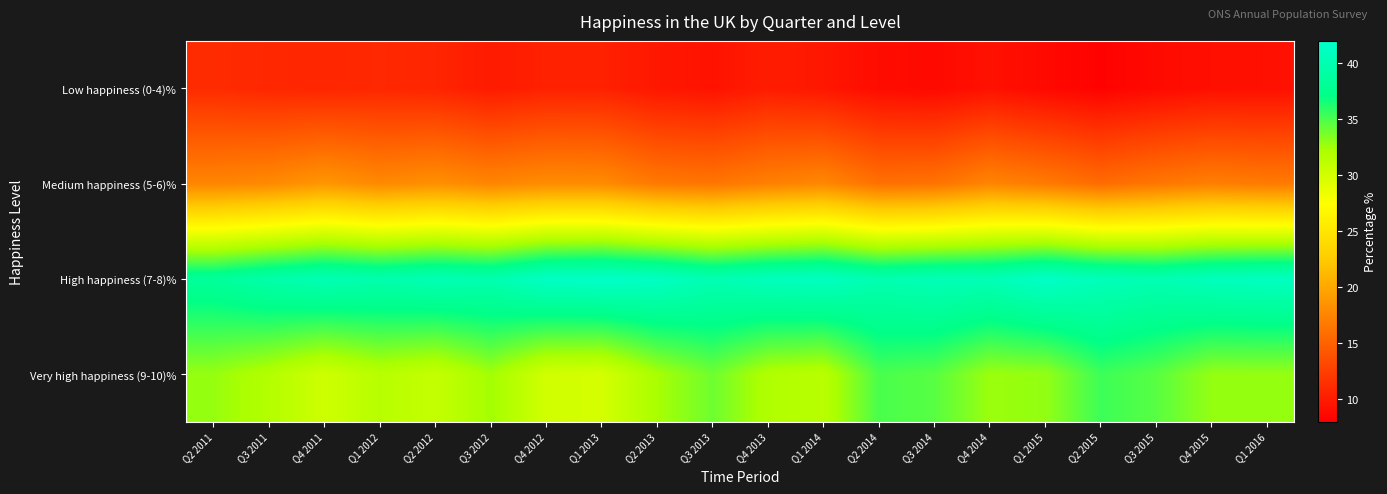

Rank the series by their maximum value, from lowest to highest.

Low happiness (0-4)%, Medium happiness (5-6)%, Very high happiness (9-10)%, High happiness (7-8)%